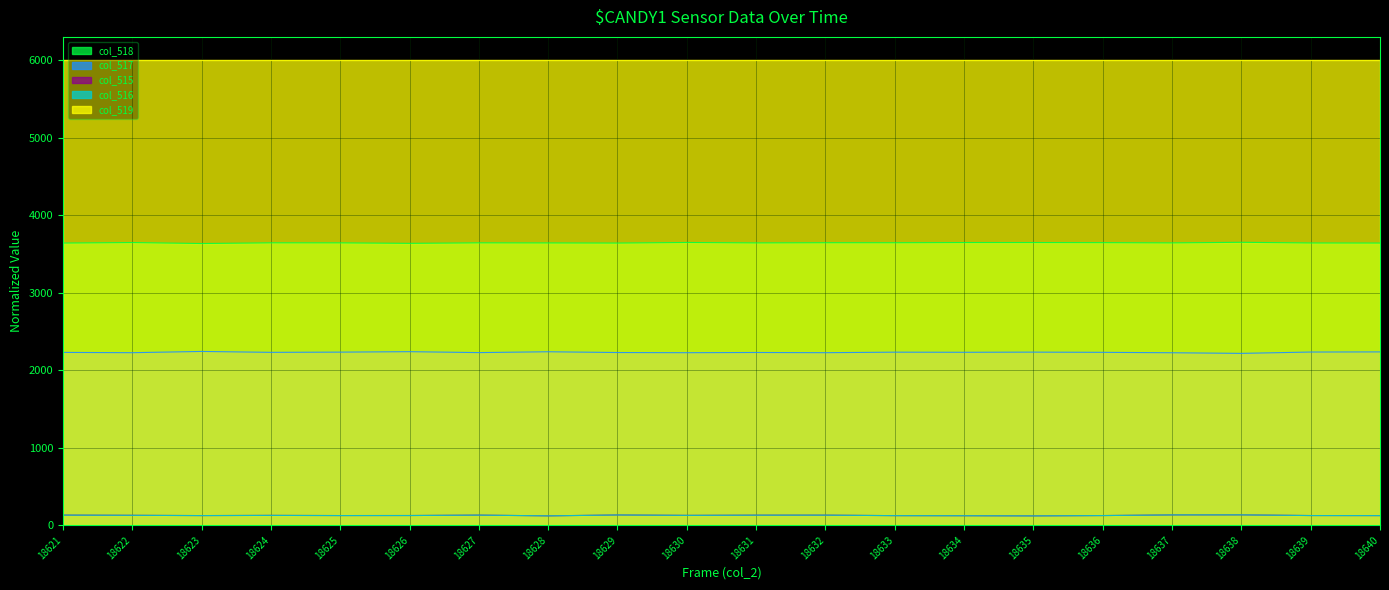

How many values in the col_518 series exceed 3642?

13